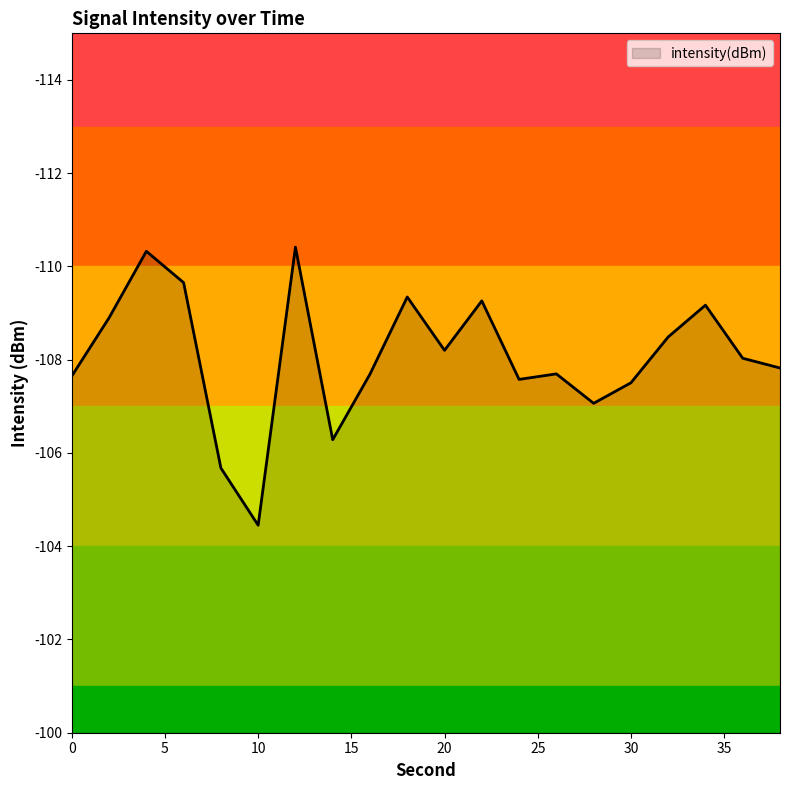

What is the greatest value displayed?

-104.4